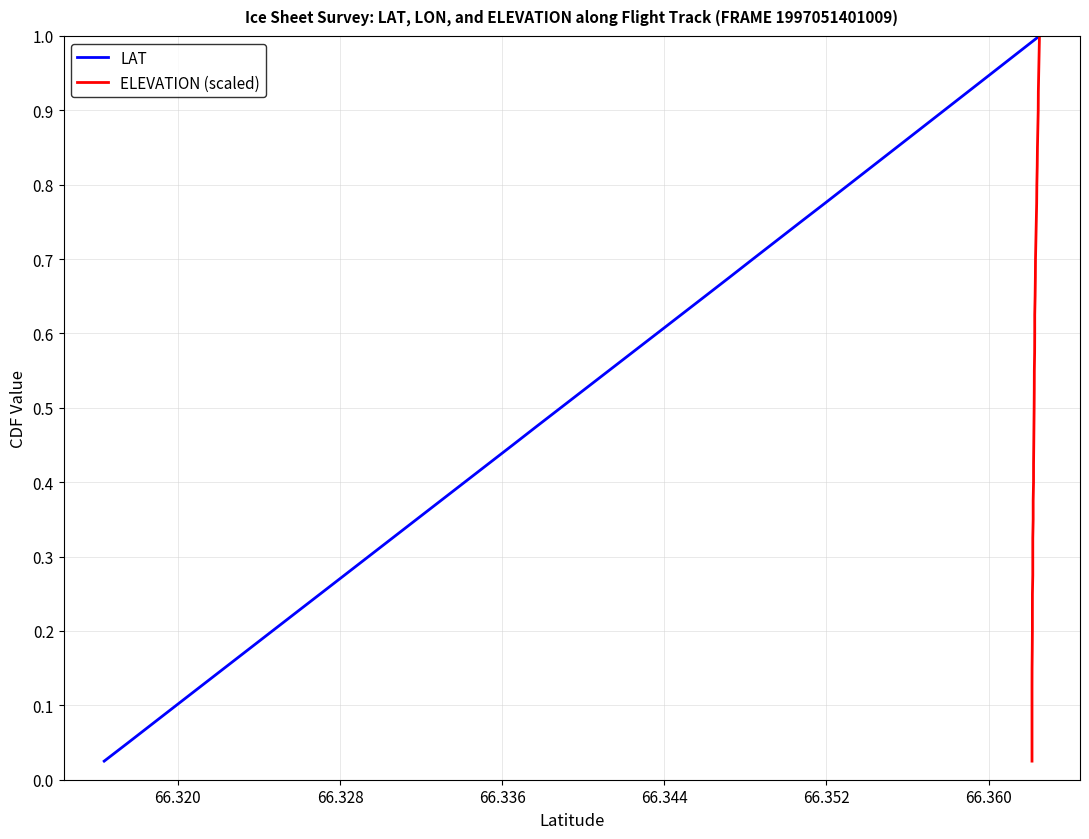

True or false: ELEVATION (scaled) and LAT intersect in this chart.

False